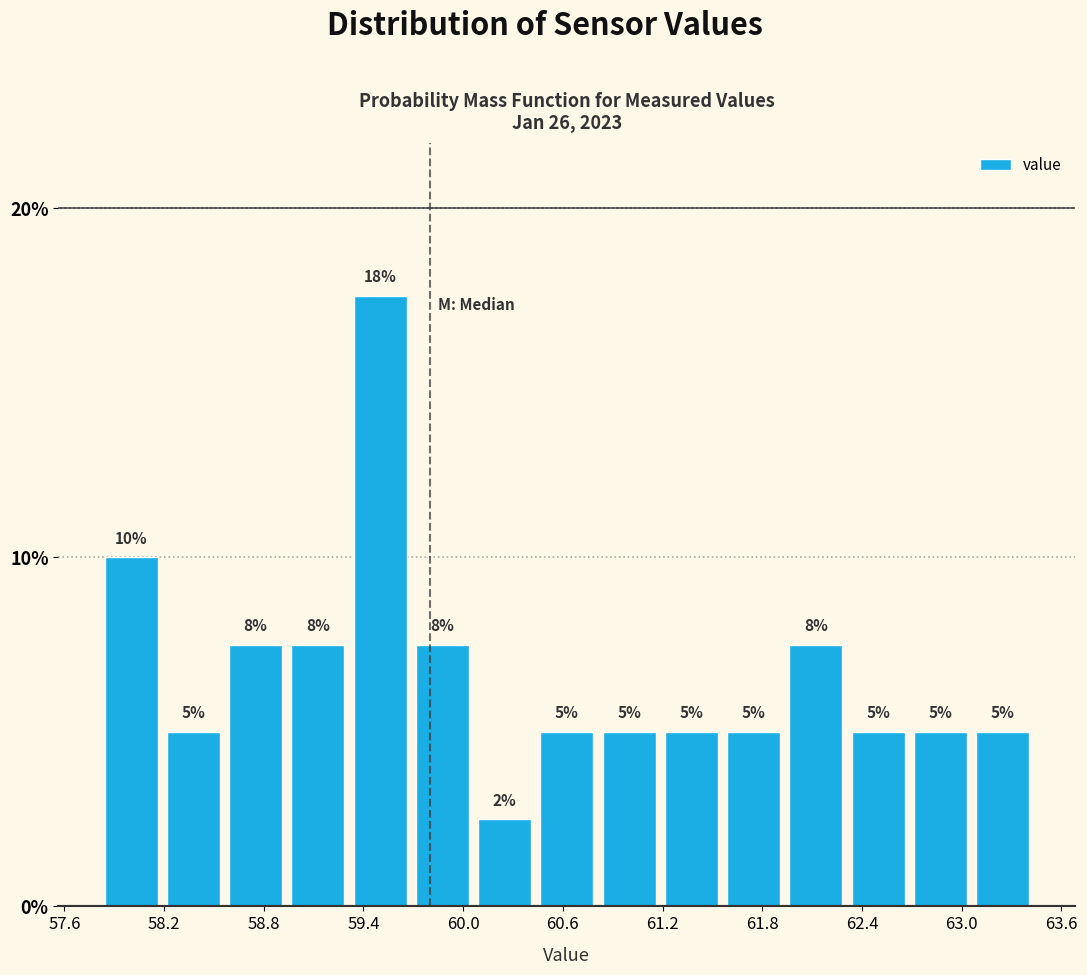

Read against the x-axis, roughly where is the centre of the tallest bar?

59.5